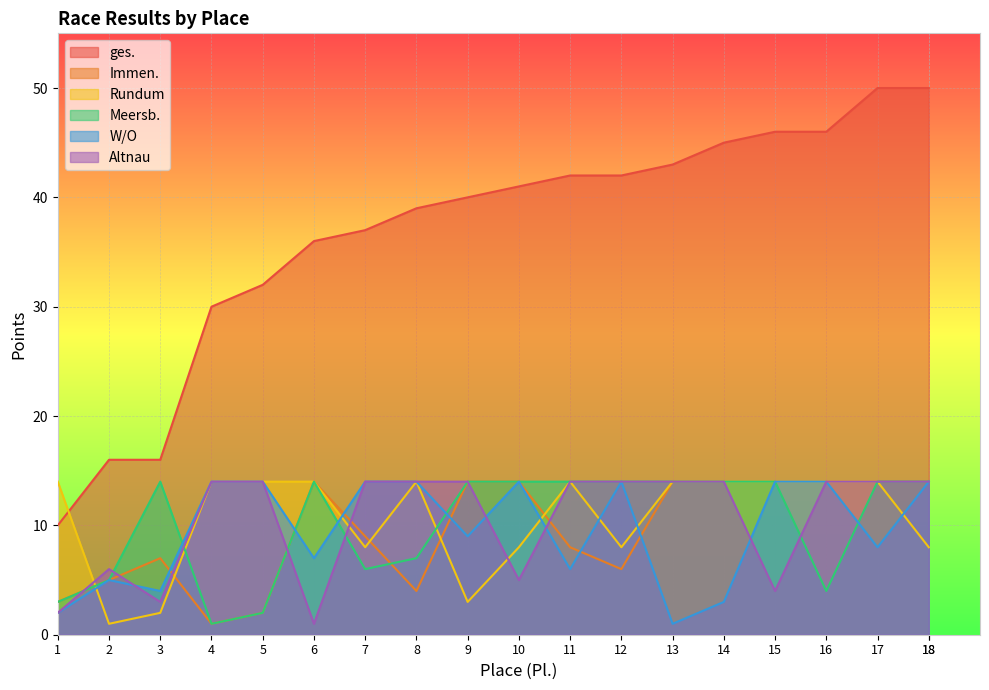

Is it true that Rundum equals 14 at 5?

True